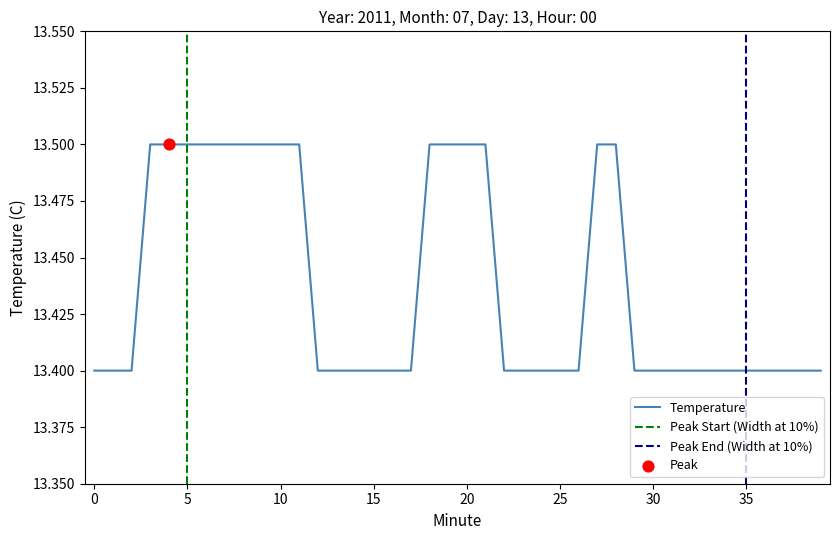

What is the minimum value for Temperature?

13.4